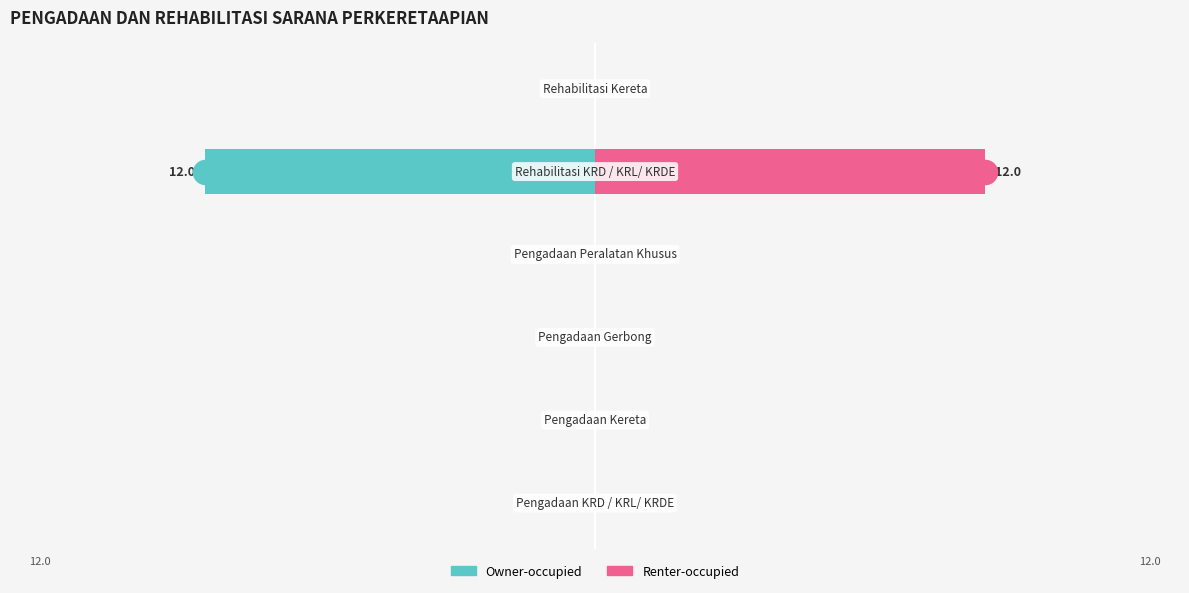

Which series reaches the maximum Y coordinate?

Renter-occupied